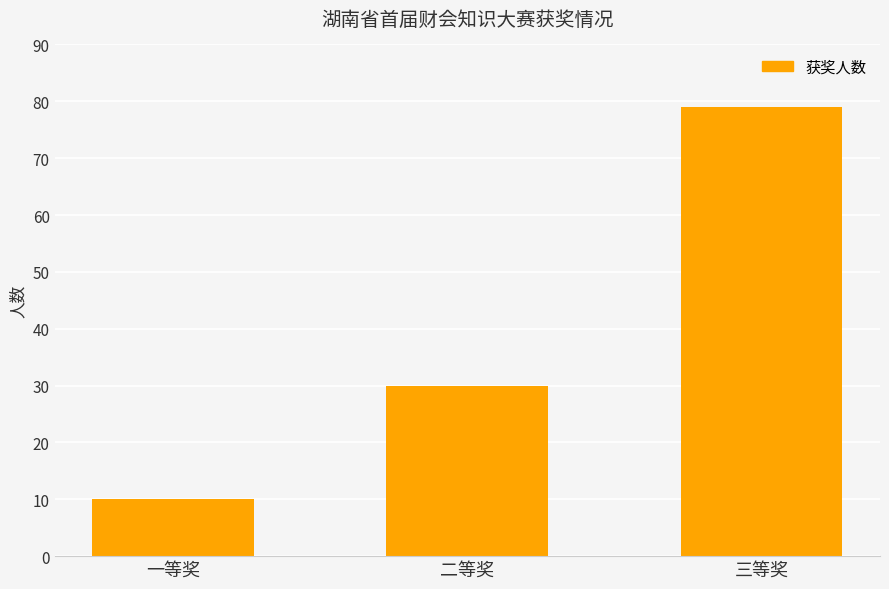

Does the chart contain any negative values?

No